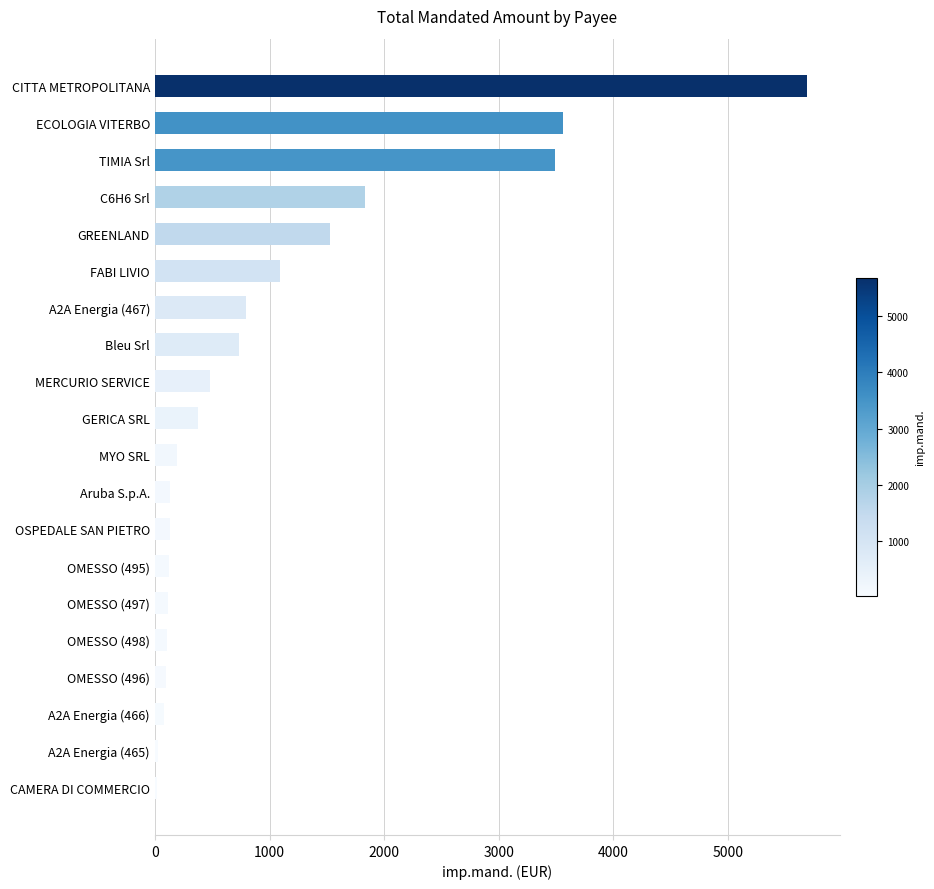

How many categories are shown in the chart?

20